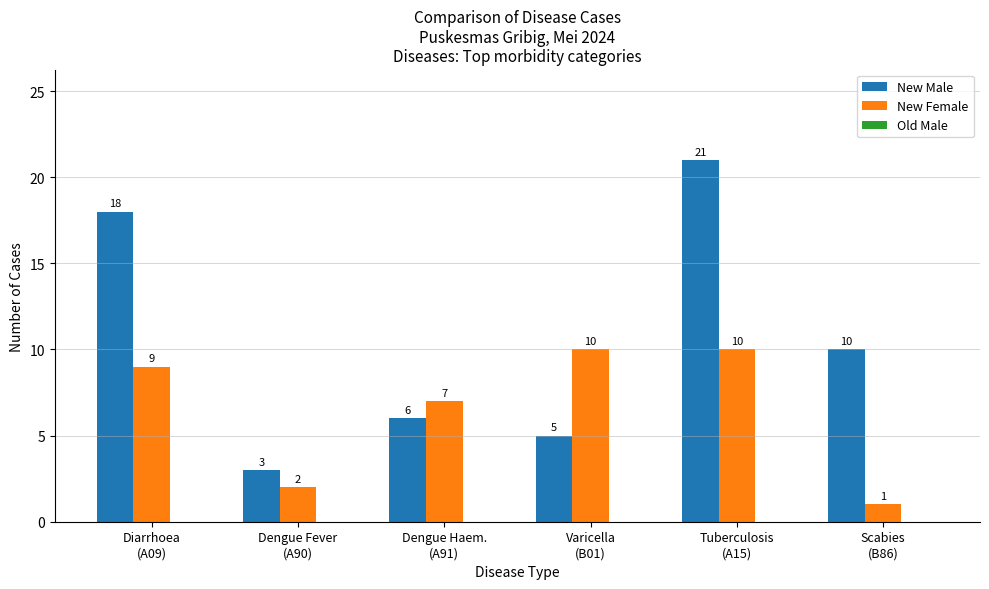

What is the difference between the second highest and minimum values in the New Female series?

9